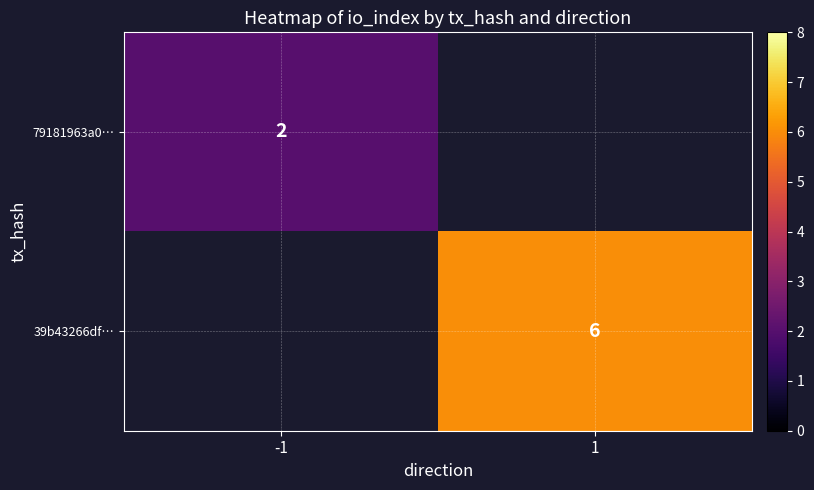

True or false: 79181963a0… has a value of 2 at -1.

True